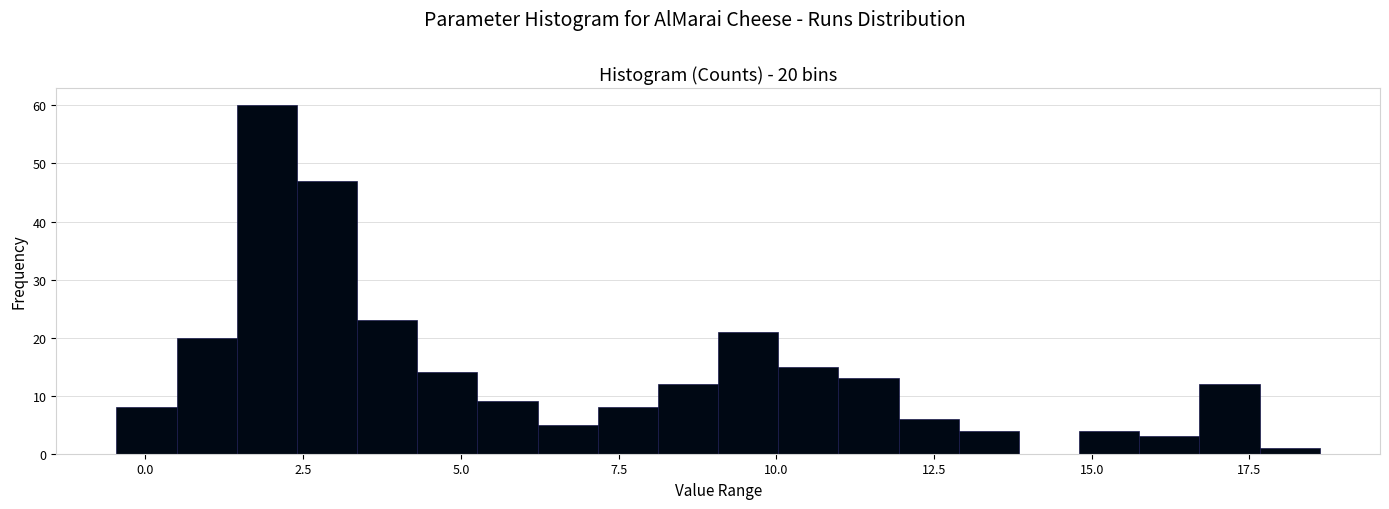

Read against the x-axis, roughly where is the centre of the tallest bar?

2.0